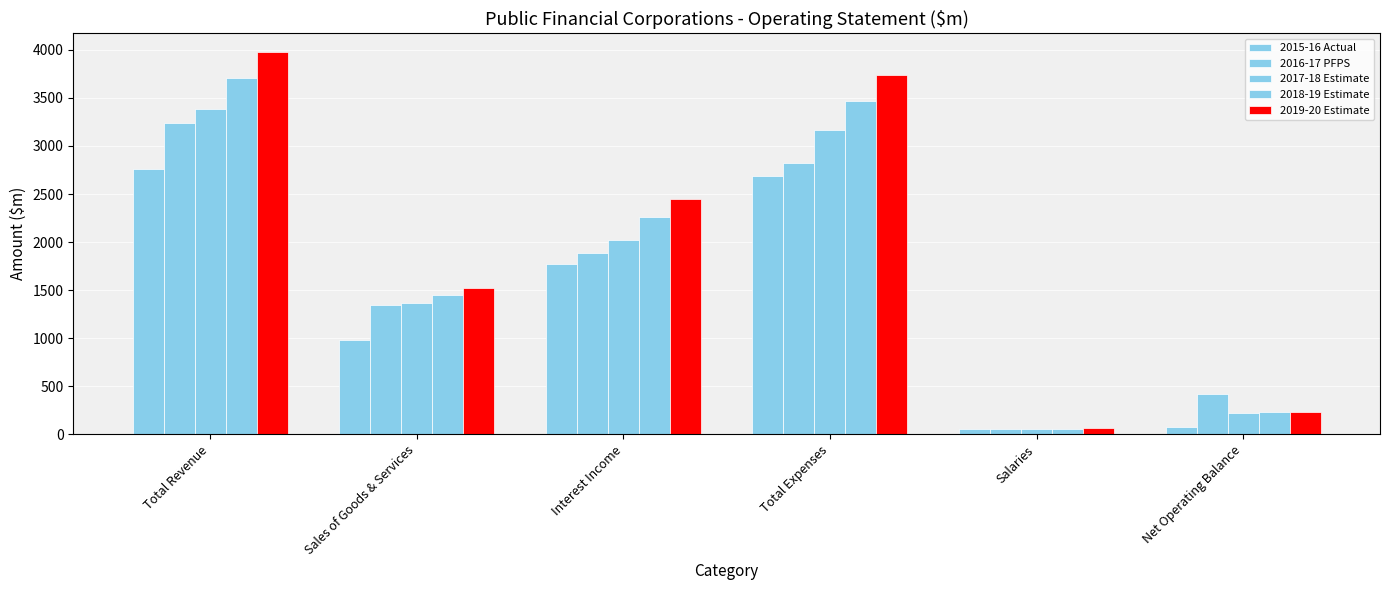

Which series has the largest total across all categories?

2019-20 Estimate